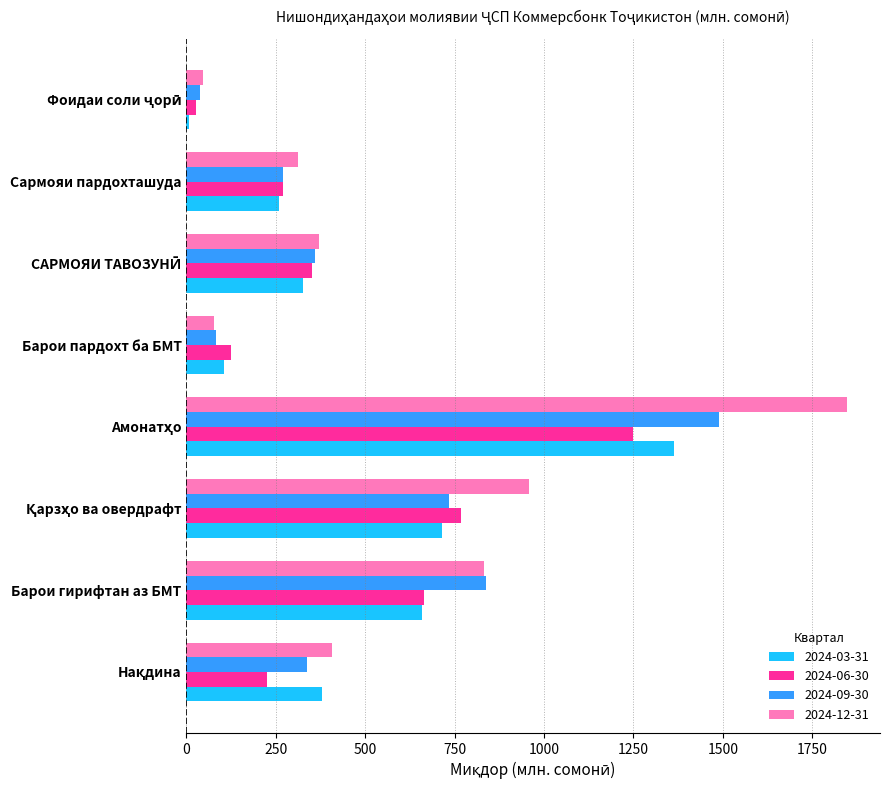

The value of 2024-03-31 at Барои гирифтан аз БМТ is 865.4. True or false?

False